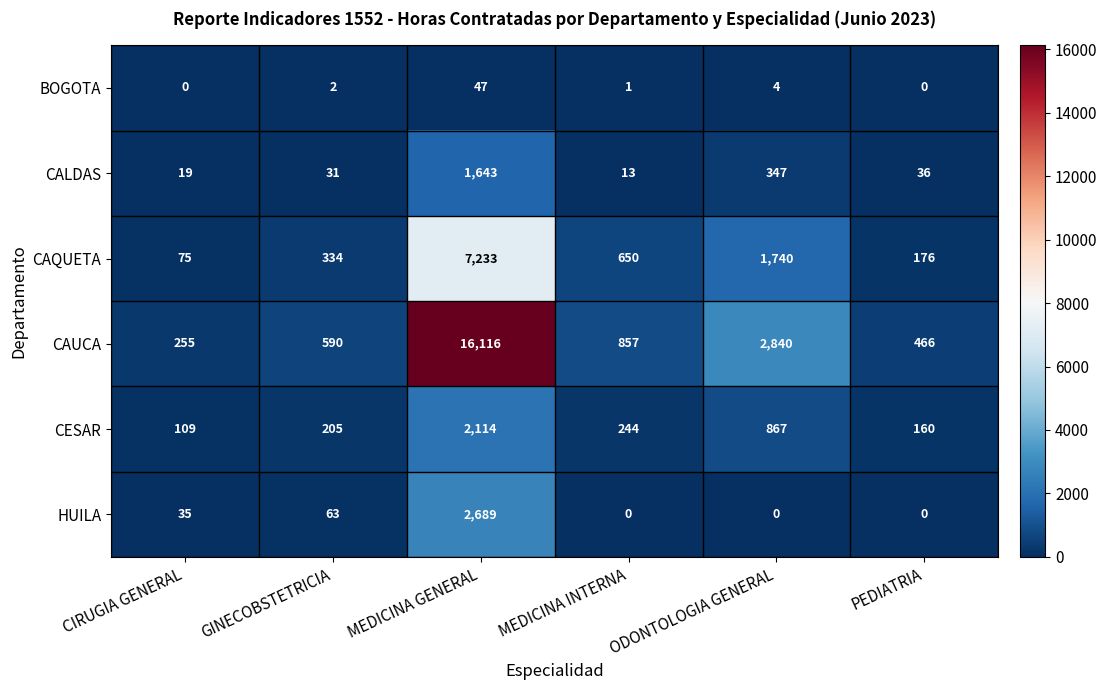

Which series changed the most between CIRUGIA GENERAL and MEDICINA INTERNA?

CAUCA